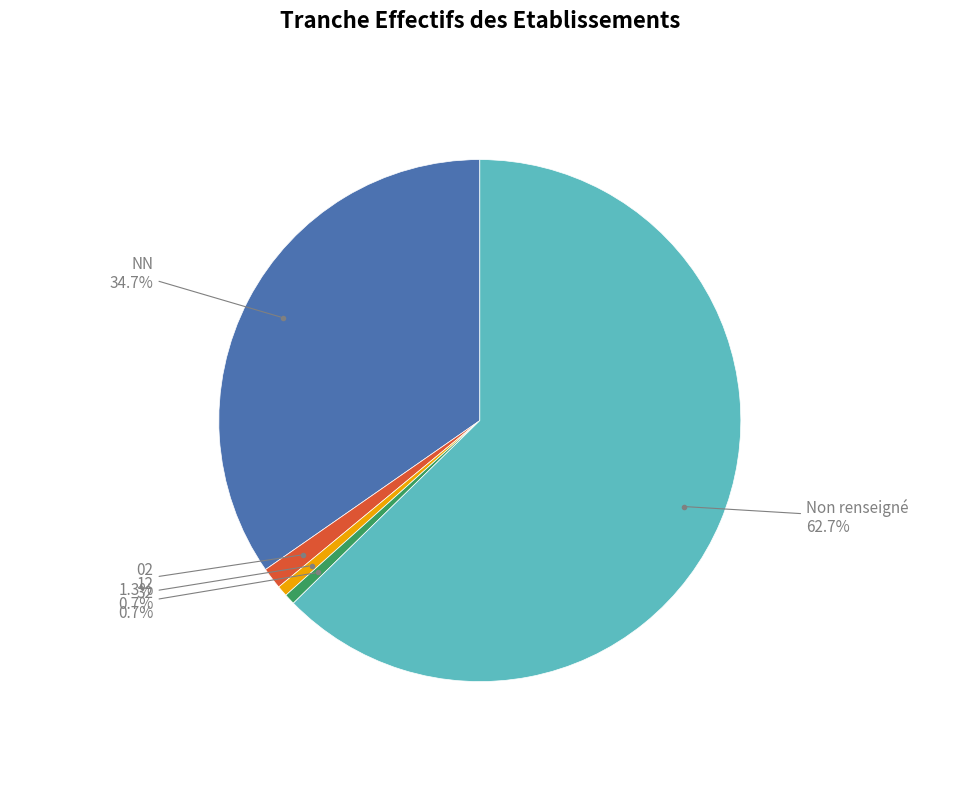

Does any single category account for the majority?

Yes